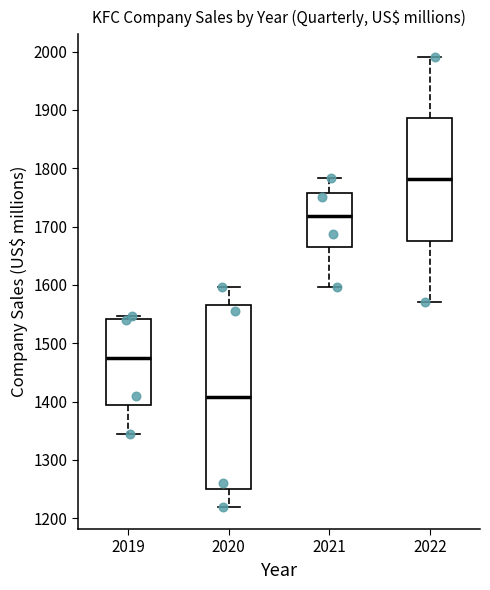

Reading left to right, read every box against the y-axis: the position of its median line, the range the box covers, and the ends of its whiskers. The values are not printed on the chart, so give them approximately, as read against the axis.

2019: median 1470, box 1390 to 1540, whiskers 1340 to 1550
2020: median 1410, box 1250 to 1570, whiskers 1220 to 1600
2021: median 1720, box 1660 to 1760, whiskers 1600 to 1780
2022: median 1780, box 1680 to 1890, whiskers 1570 to 1990